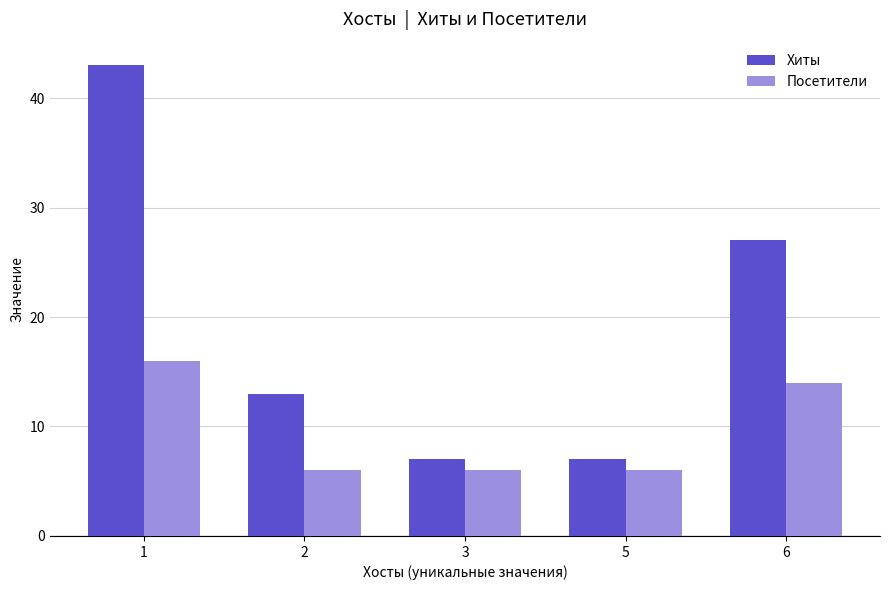

How many bars are there in total?

10